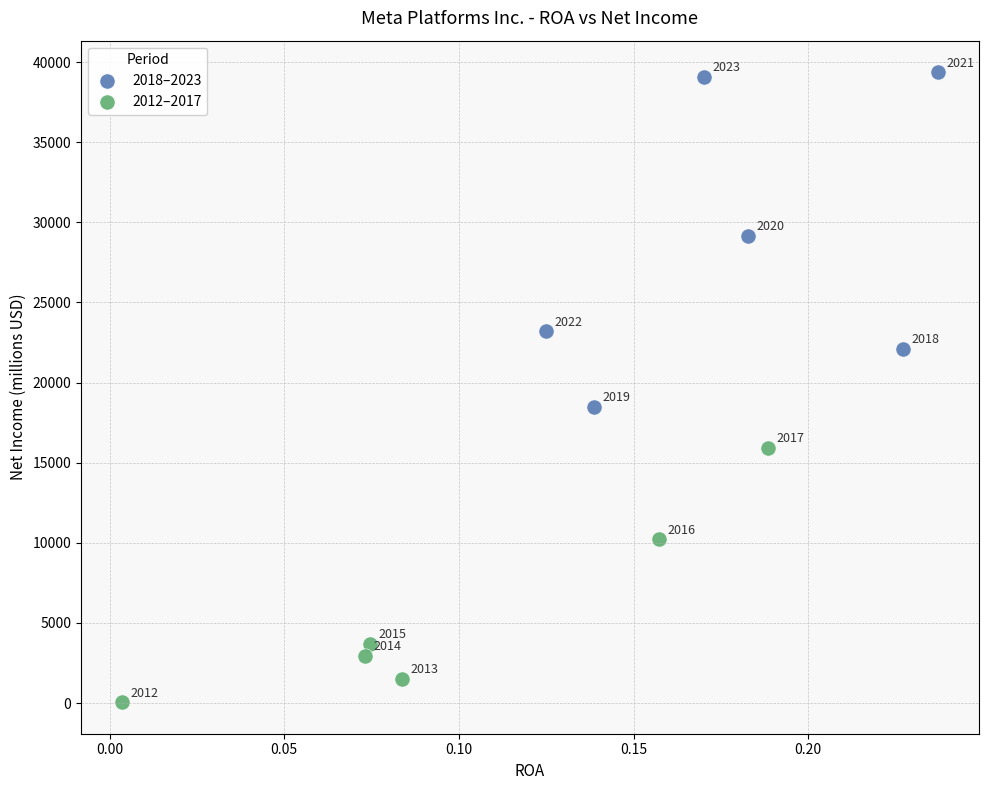

Which series has the largest Y range (max minus min)?

2018–2023